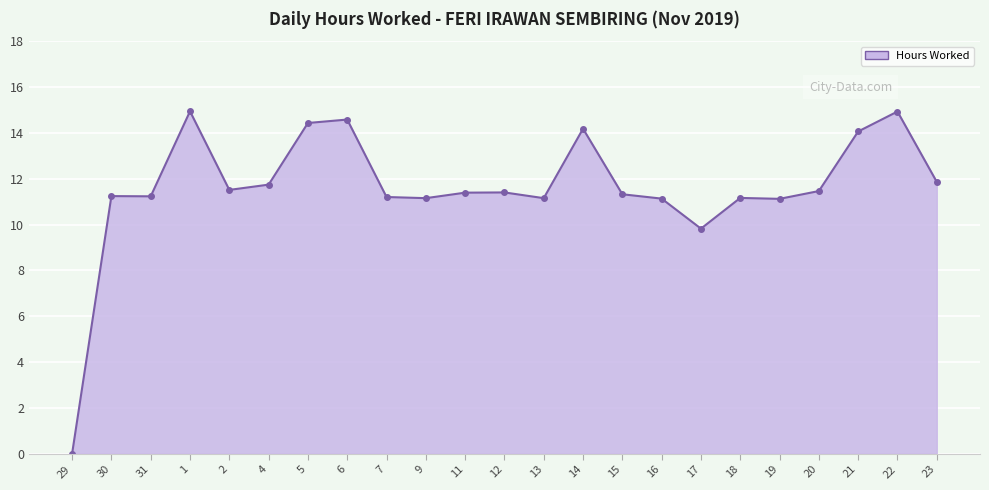

At which label does the data first exceed 11?

30